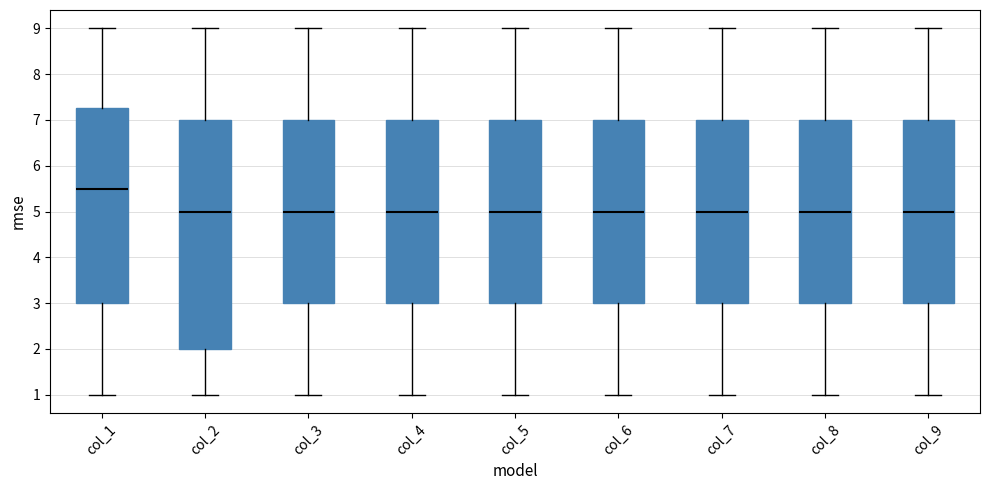

Where is the upper edge of the box for col_9 on the y-axis? The values are not printed on the chart, so give them approximately, as read against the axis.

7.0